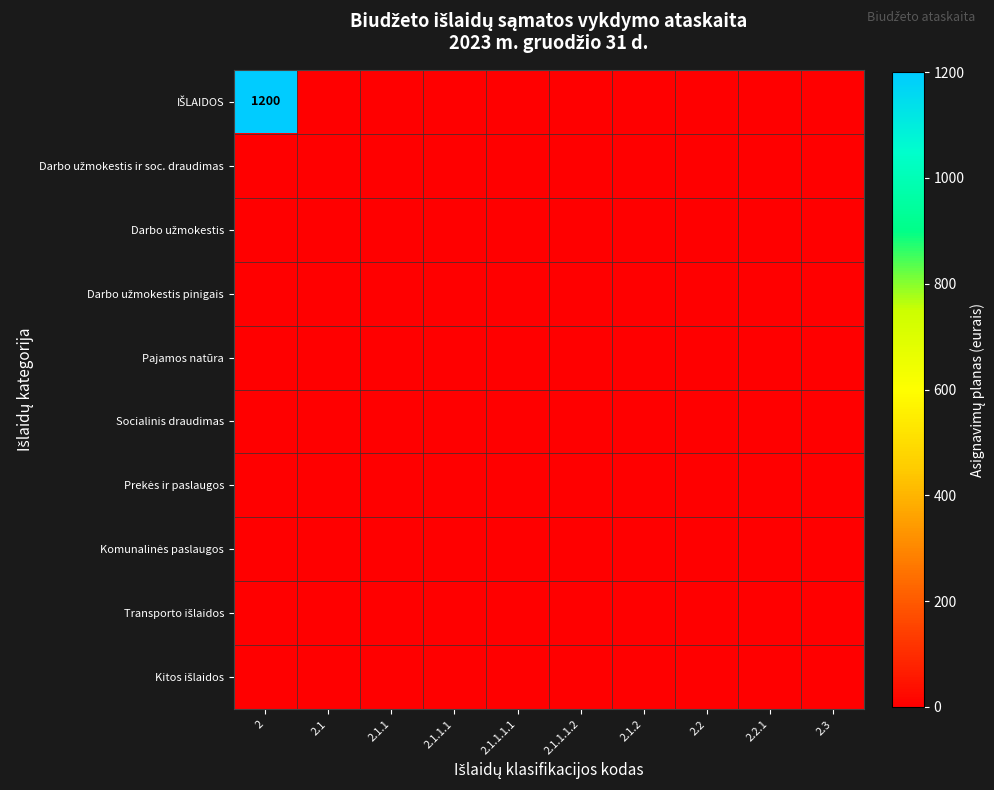

At 2, list the series in order from smallest to largest.

Darbo užmokestis ir soc. draudimas, Darbo užmokestis, Darbo užmokestis pinigais, Pajamos natūra, Socialinis draudimas, Prekės ir paslaugos, Komunalinės paslaugos, Transporto išlaidos, Kitos išlaidos, IŠLAIDOS